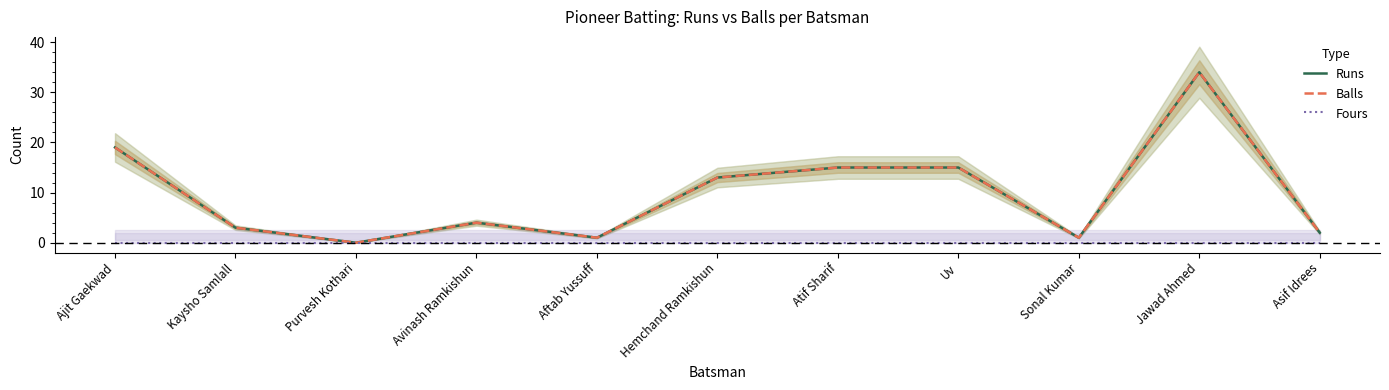

Rank the series at Hemchand Ramkishun from highest to lowest value.

Runs, Balls, Fours